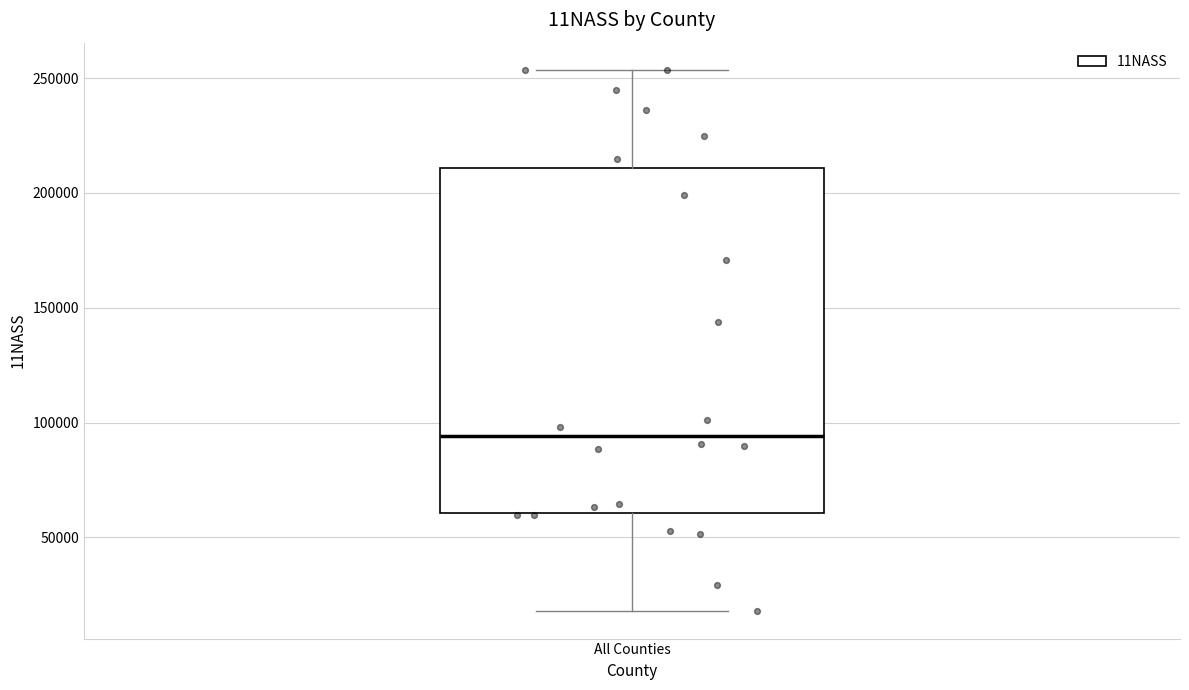

Where does the median line of the box for All Counties sit on the y-axis? The values are not printed on the chart, so give them approximately, as read against the axis.

95000